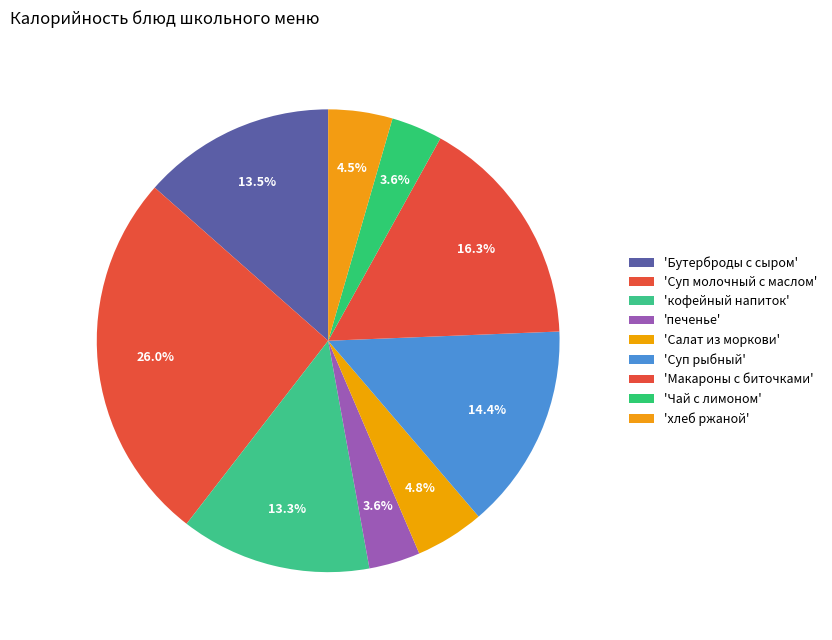

How many segments does this pie chart have?

9